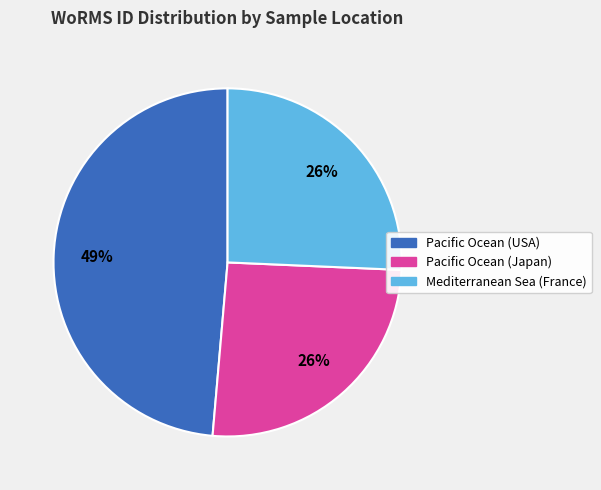

How many segments does this pie chart have?

3